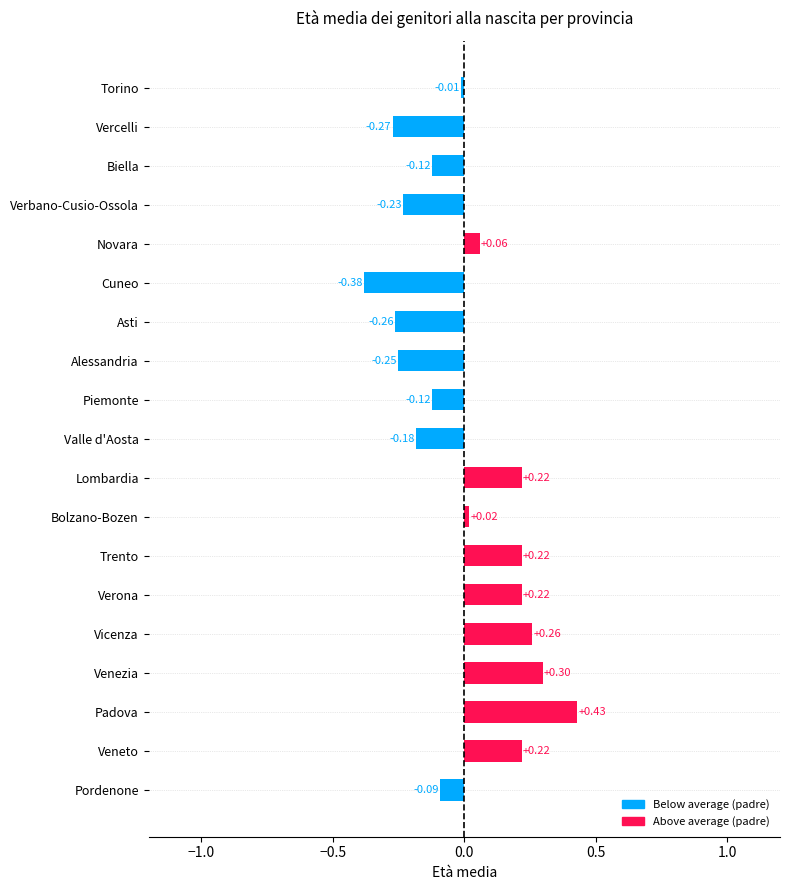

Does the chart contain stacked bars?

No